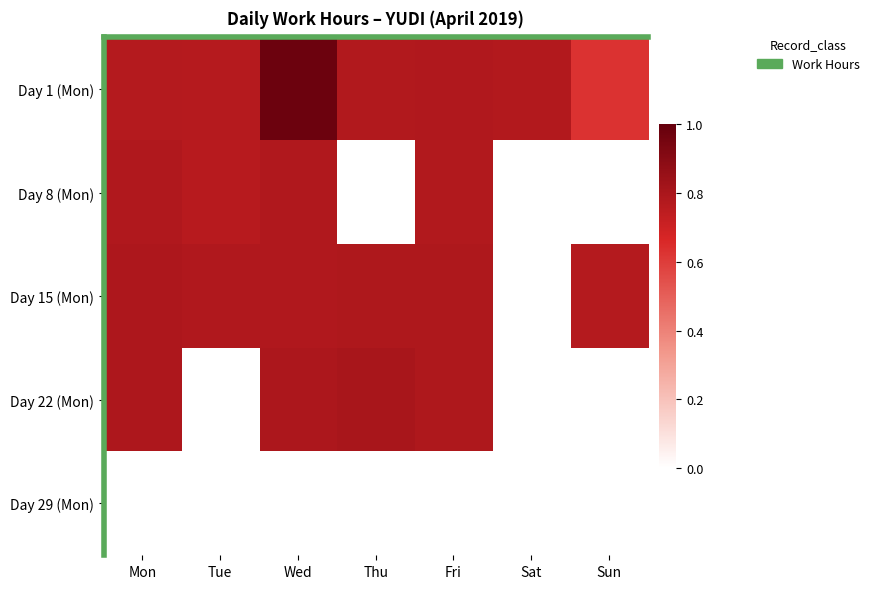

Between Sun and Tue, which is larger?

Tue